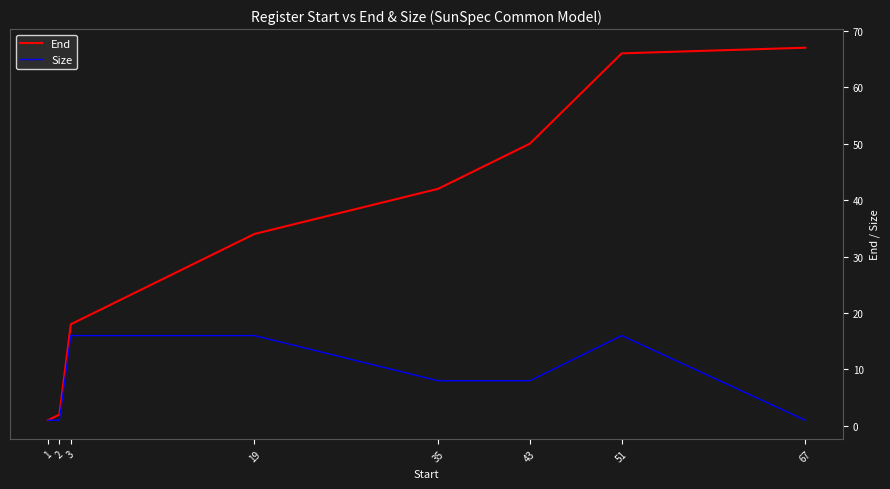

Which series has the largest range (max minus min)?

End